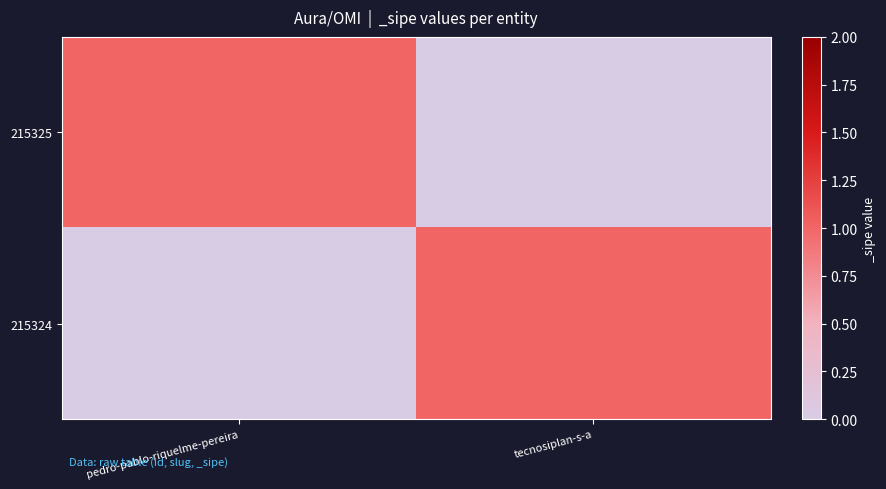

Between tecnosiplan-s-a and pedro-pablo-riquelme-pereira, which is larger?

pedro-pablo-riquelme-pereira